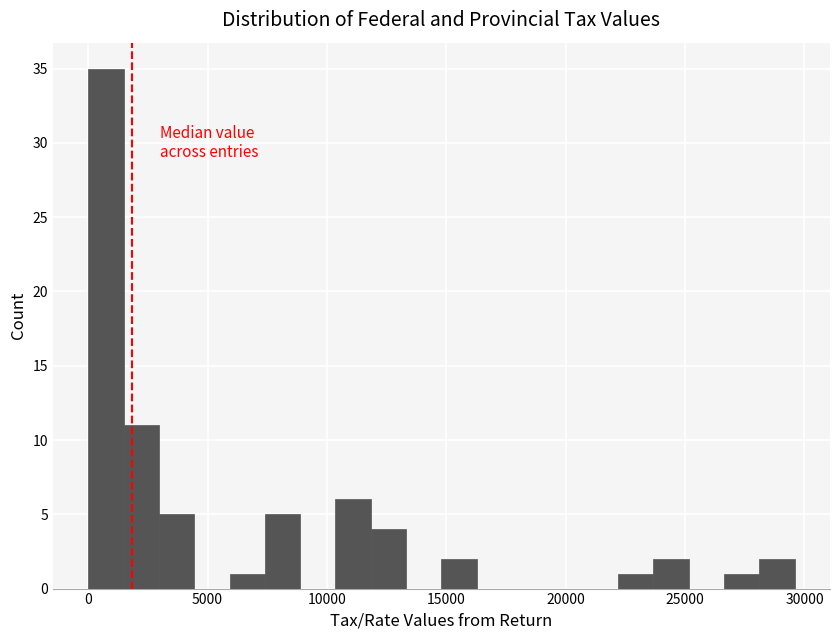

Around what value on the x-axis is the tallest bar? Give the approximate position of its centre, as read against the axis.

500